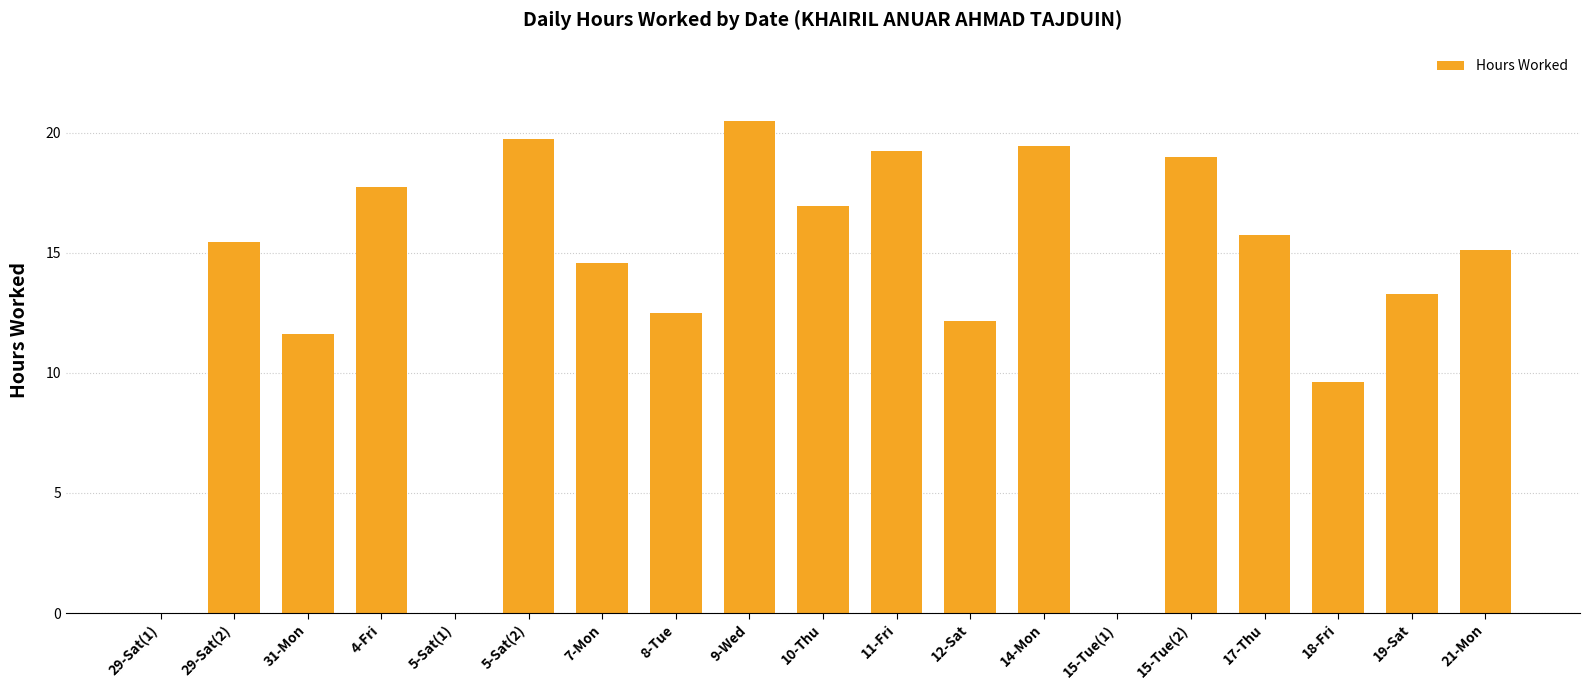

The value at 19-Sat is 8.3. True or false?

False